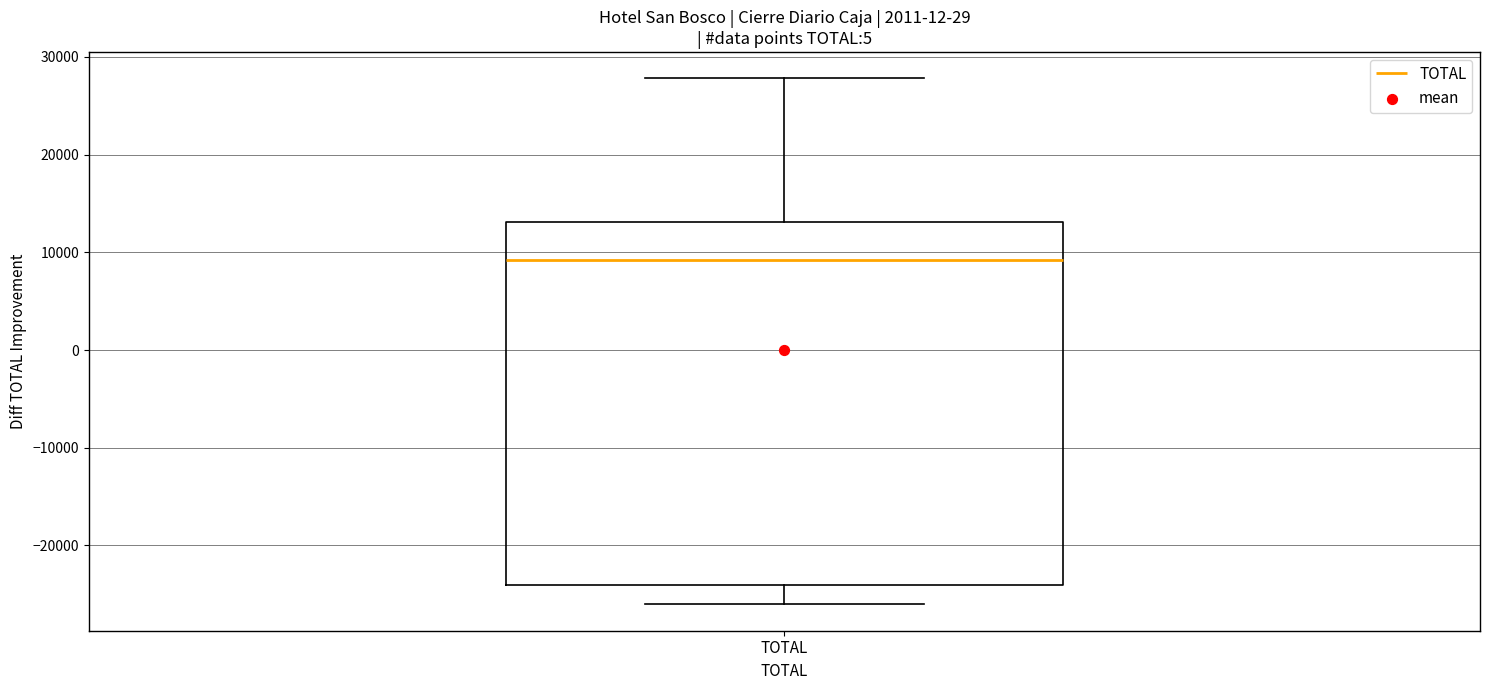

Read this box plot against the y-axis: the position of the median line, the range covered by the box, and the ends of both whiskers. The values are not printed on the chart, so give them approximately, as read against the axis.

median 9000, box -24000 to 13000, whiskers -26000 to 28000